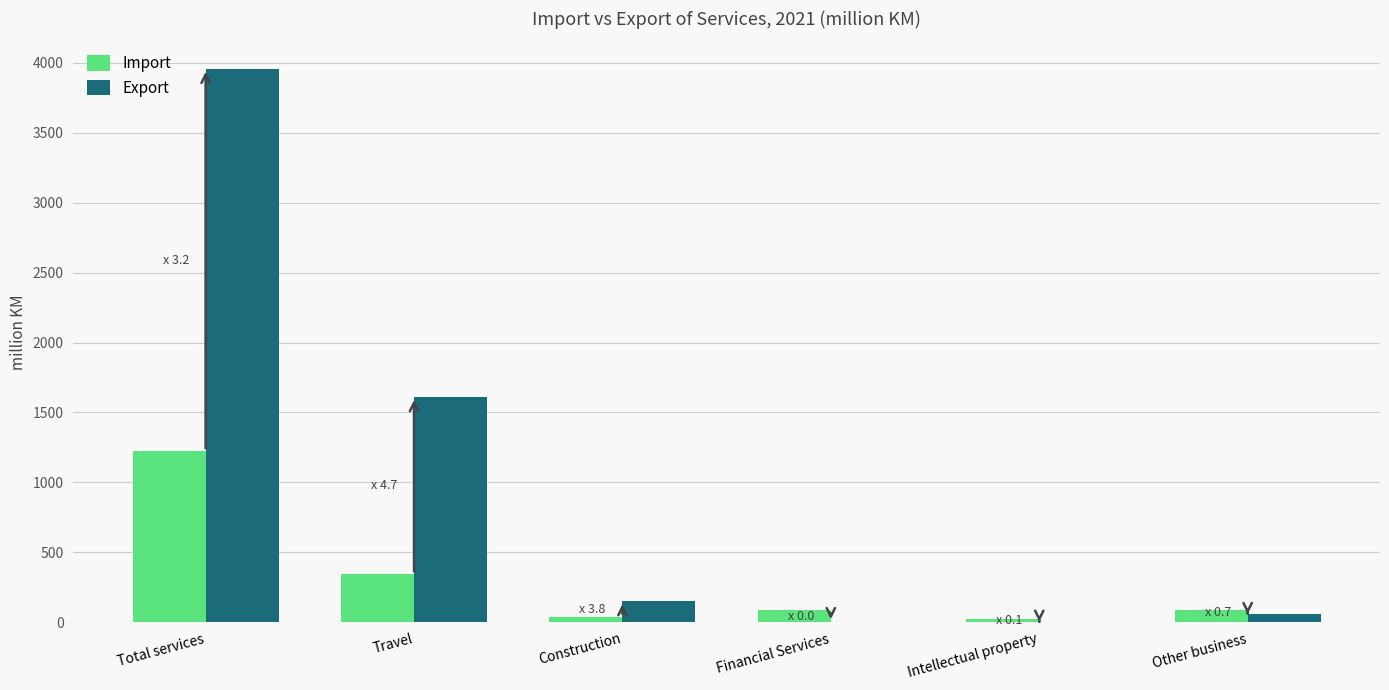

Which label corresponds to the largest value in the chart?

Total services